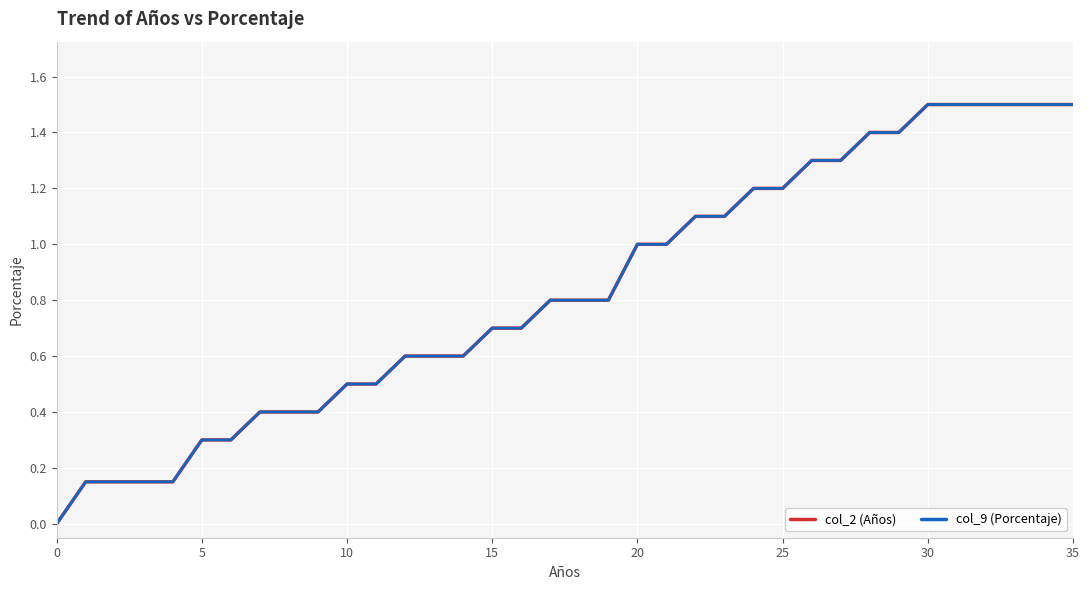

Does the chart have visible grid lines?

Yes